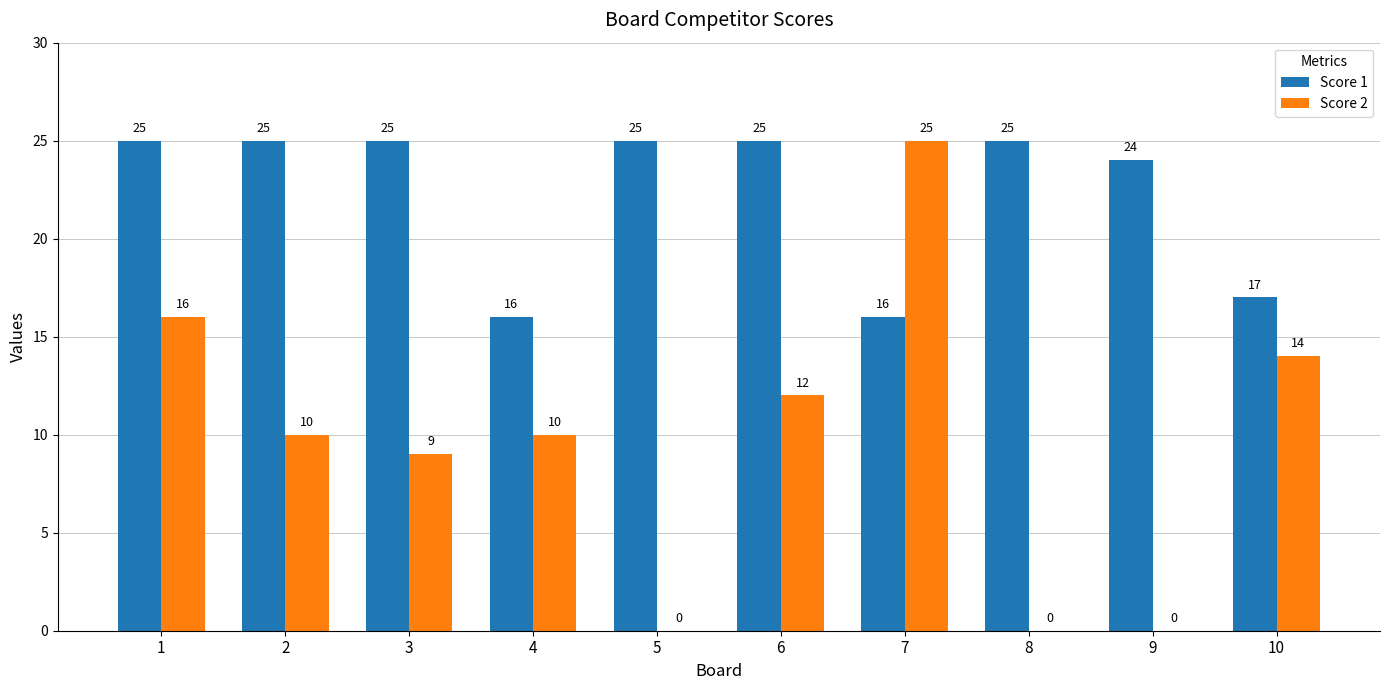

Between 6 and 9, which series saw the biggest shift?

Score 2